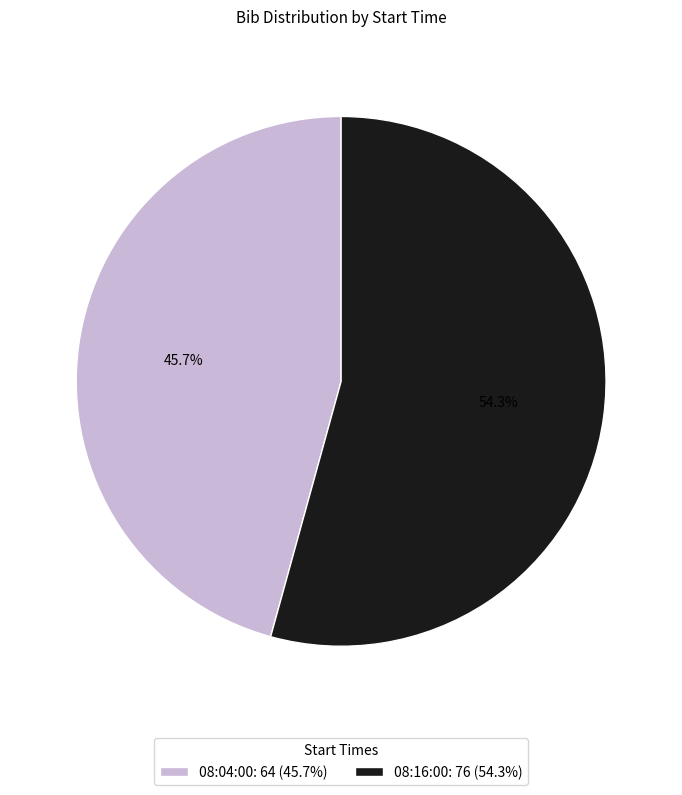

What percentage do 08:16:00 and 08:04:00 together represent?

100.0%